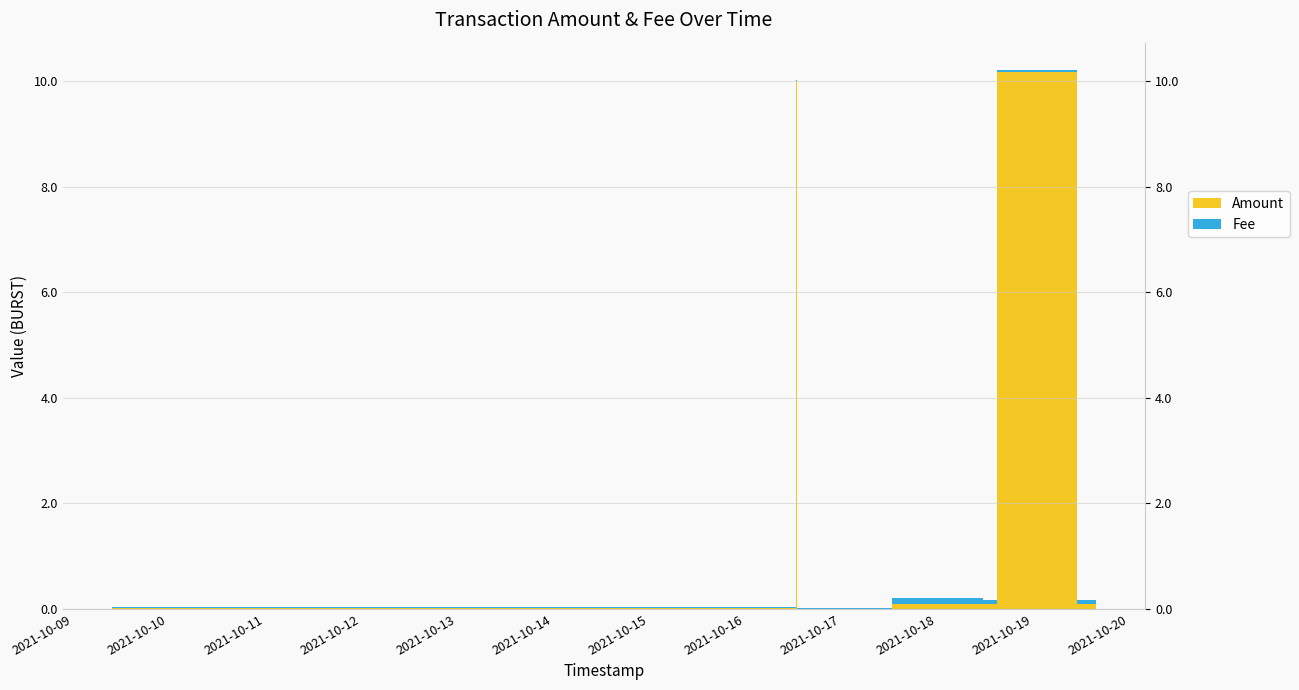

What is the label of the 8th point from the right?

2021-10-09 09:52:27